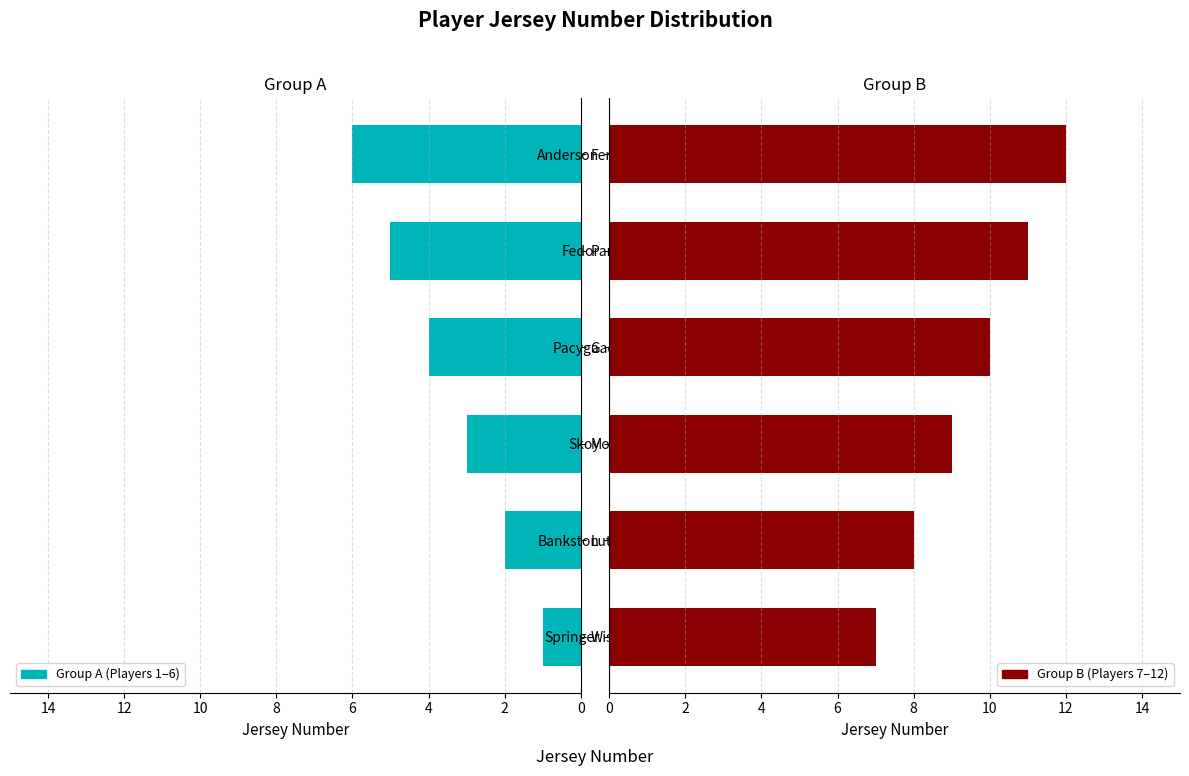

Is the value of Group B (7–12) at 4 greater than the value of Group A (1–6) at 6?

Yes